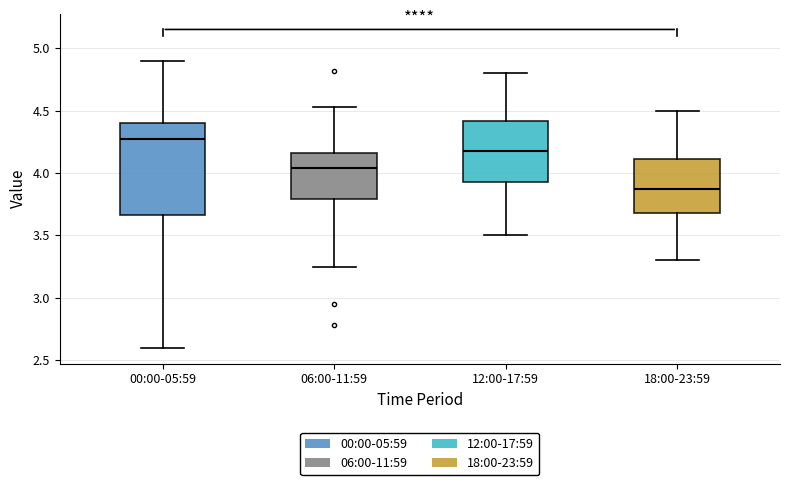

Where does the lower whisker of the box for 06:00-11:59 end on the y-axis? The values are not printed on the chart, so give them approximately, as read against the axis.

3.25